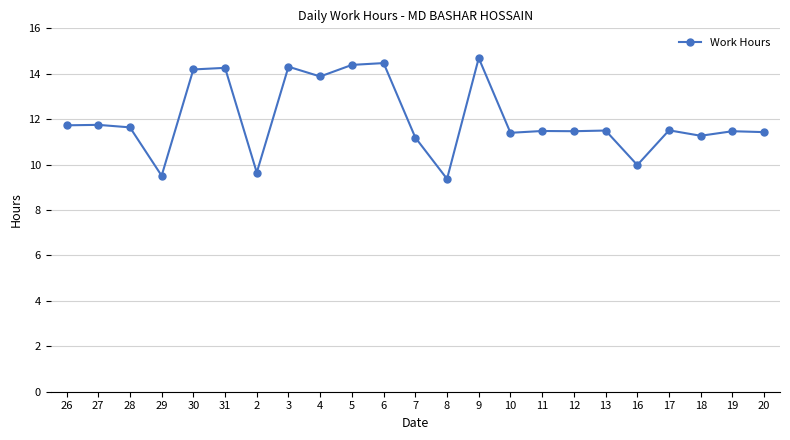

What is the value of the 6th point from the left?

14.3